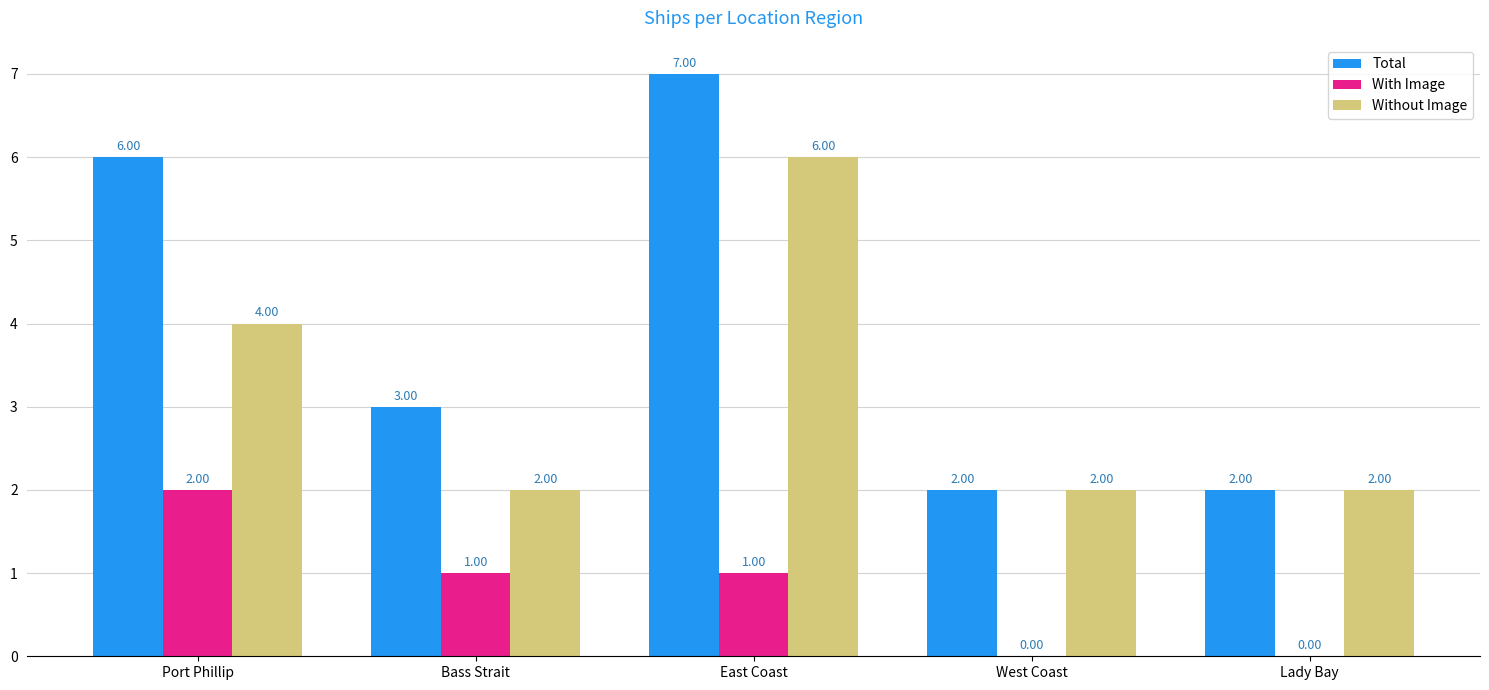

Is the value of Without Image at East Coast greater than the value of Total at Bass Strait?

Yes